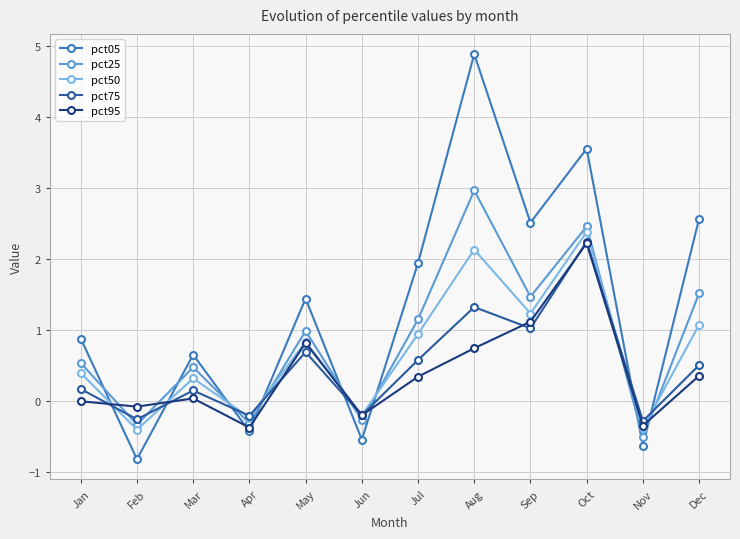

Which series changed the most between Sep and Oct?

pct75